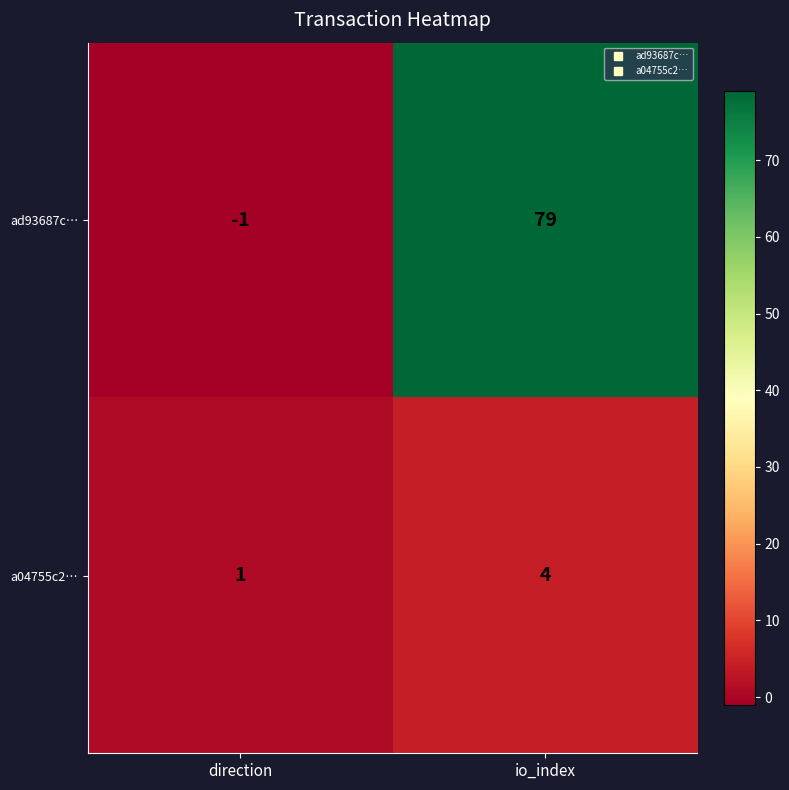

Which series has the largest total across all categories?

ad93687c…